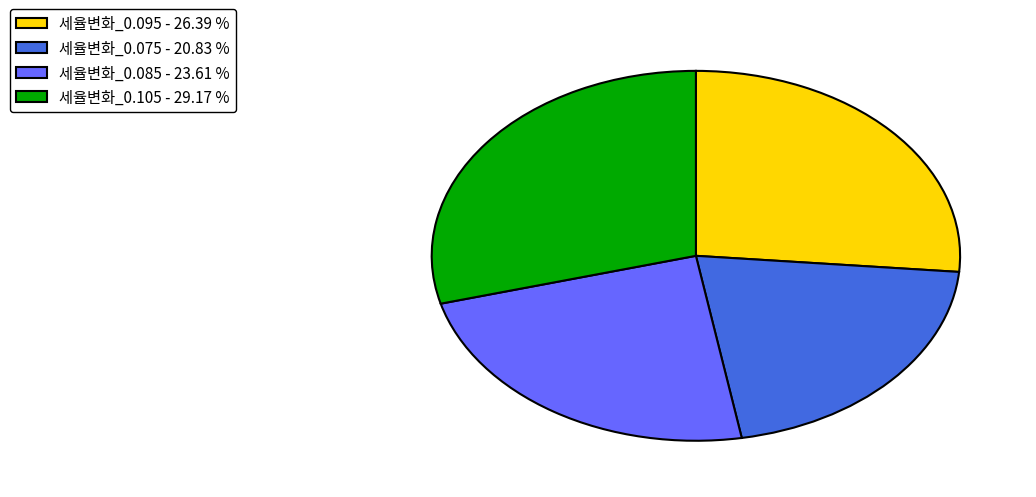

Is there any slice that represents more than half of the pie?

No